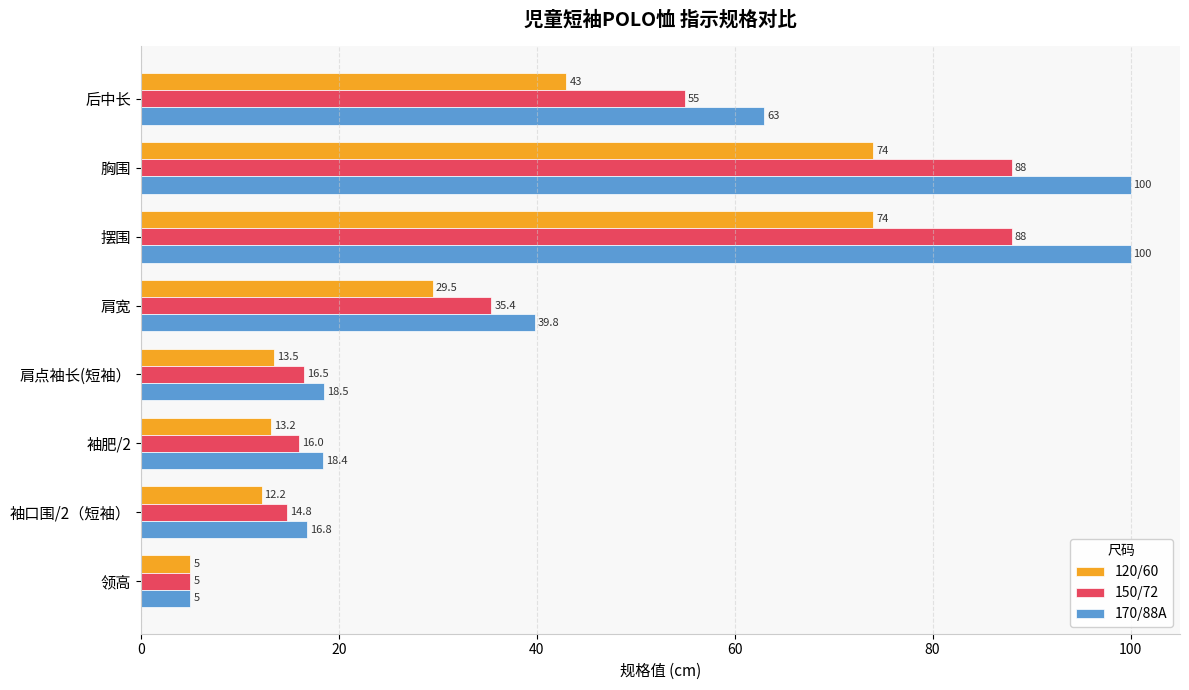

What is the maximum value shown in the chart?

100.0